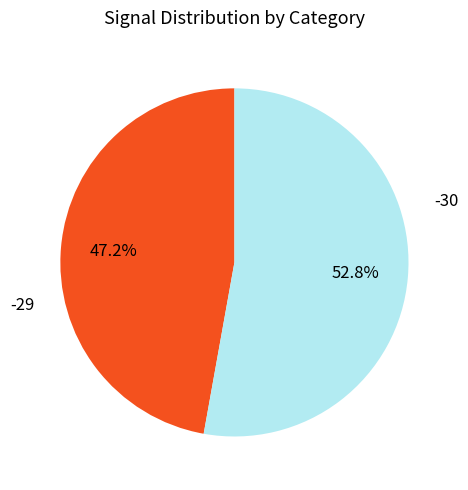

Is there any slice that represents more than half of the pie?

Yes